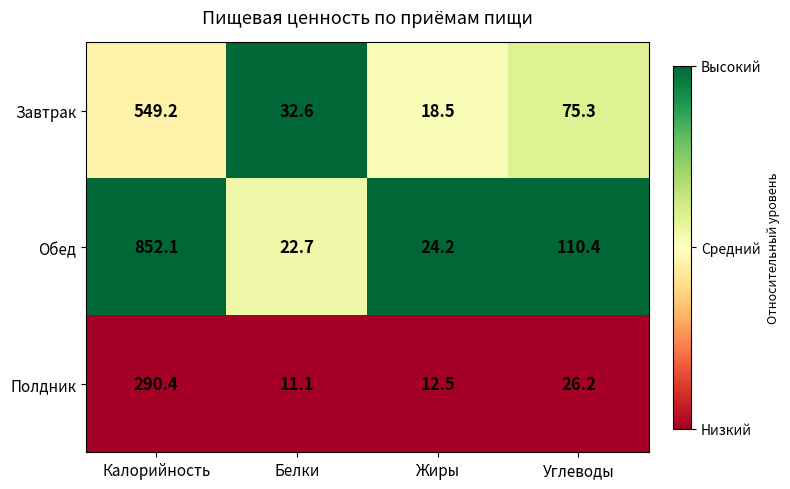

What is the minimum value for Обед?

22.7